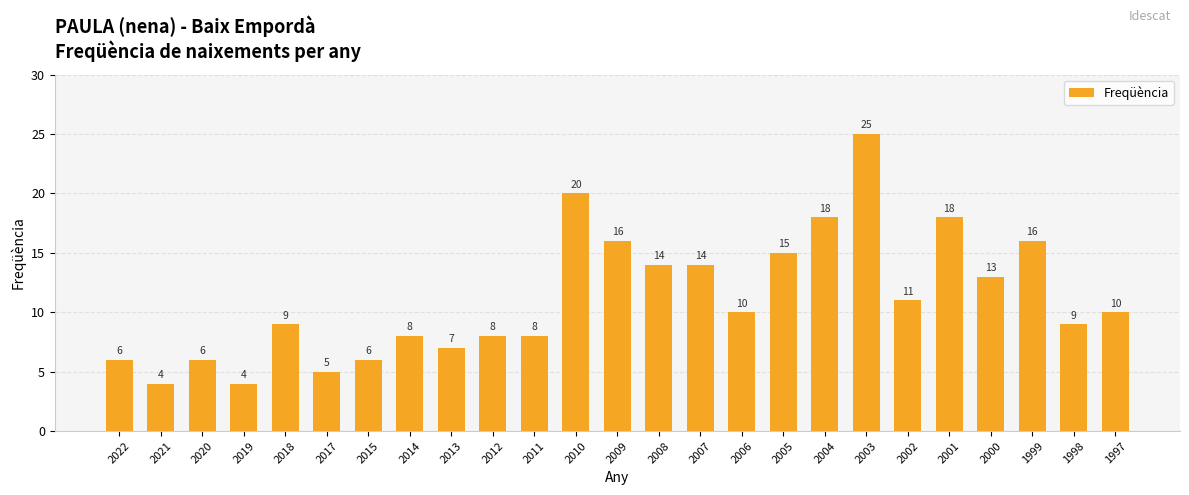

Are the bars grouped side by side (vs. stacked)?

No